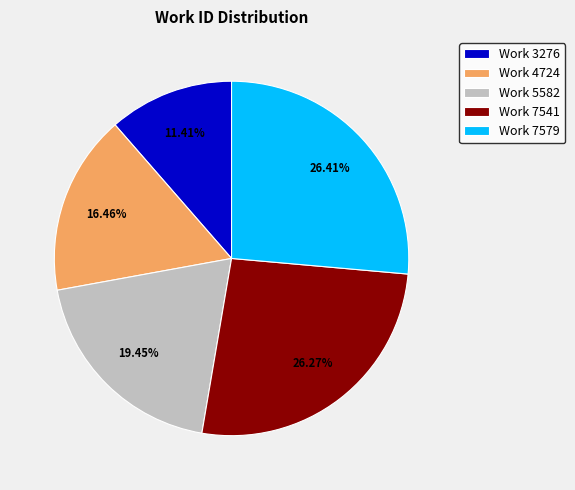

What percentage do Work 7579 and Work 5582 together represent?

45.9%